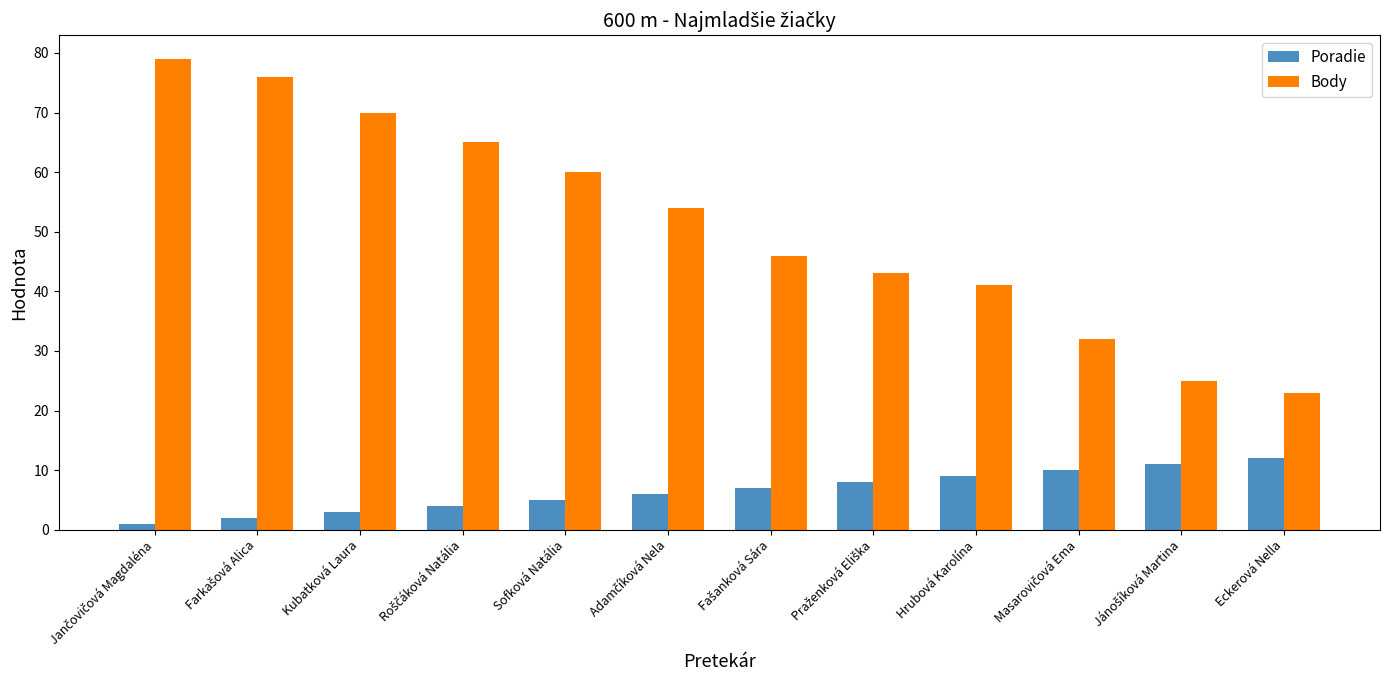

List the series in order of their peak value, highest first.

Body, Poradie